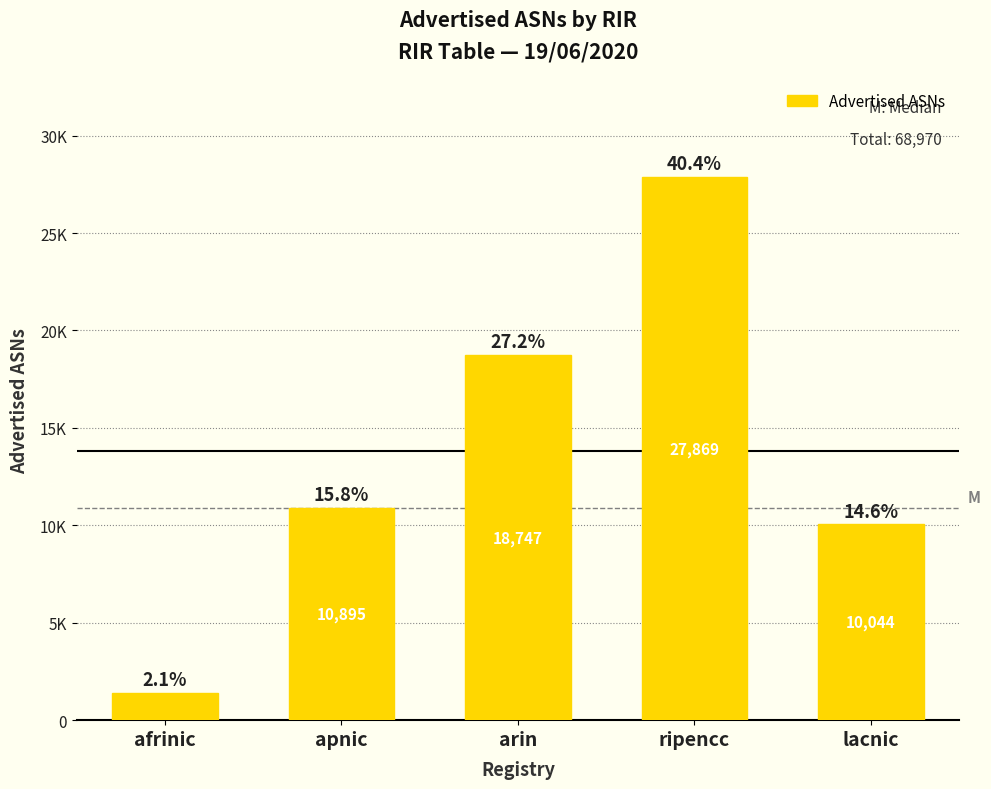

Rank the categories by value from highest to lowest.

ripencc, arin, apnic, lacnic, afrinic